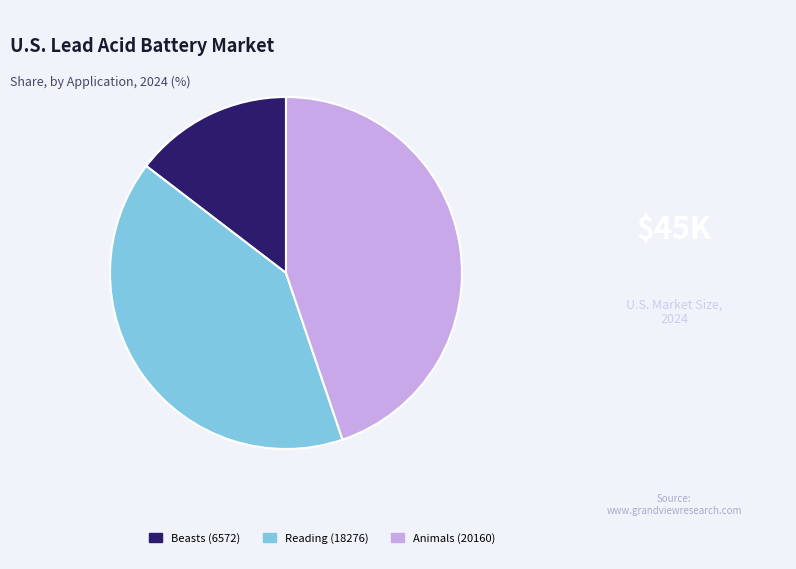

Which slice is the largest?

Animals (20160)